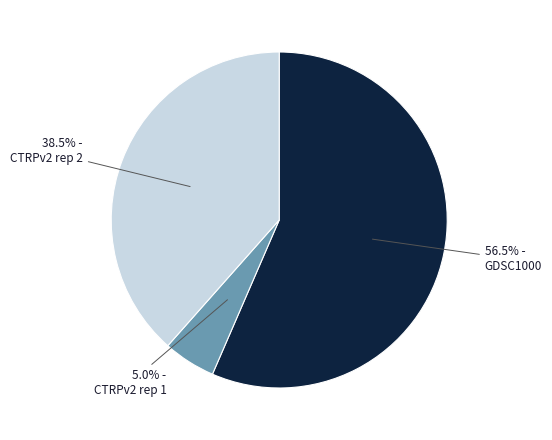

To the nearest percent, what is the average slice percentage?

33%